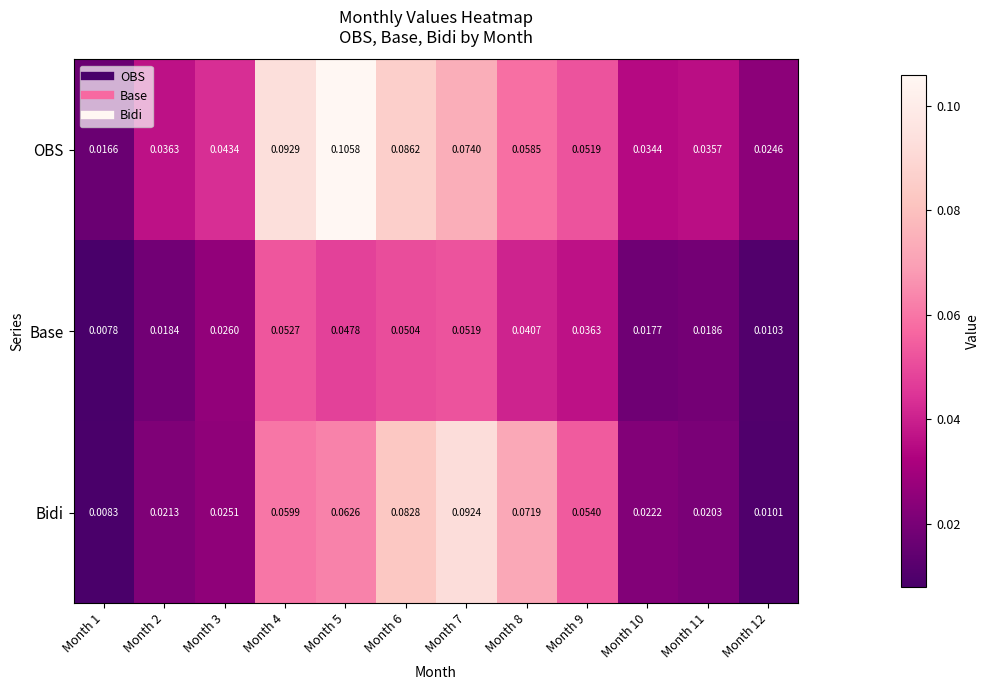

At which category is the sum across all series the highest?

Month 6